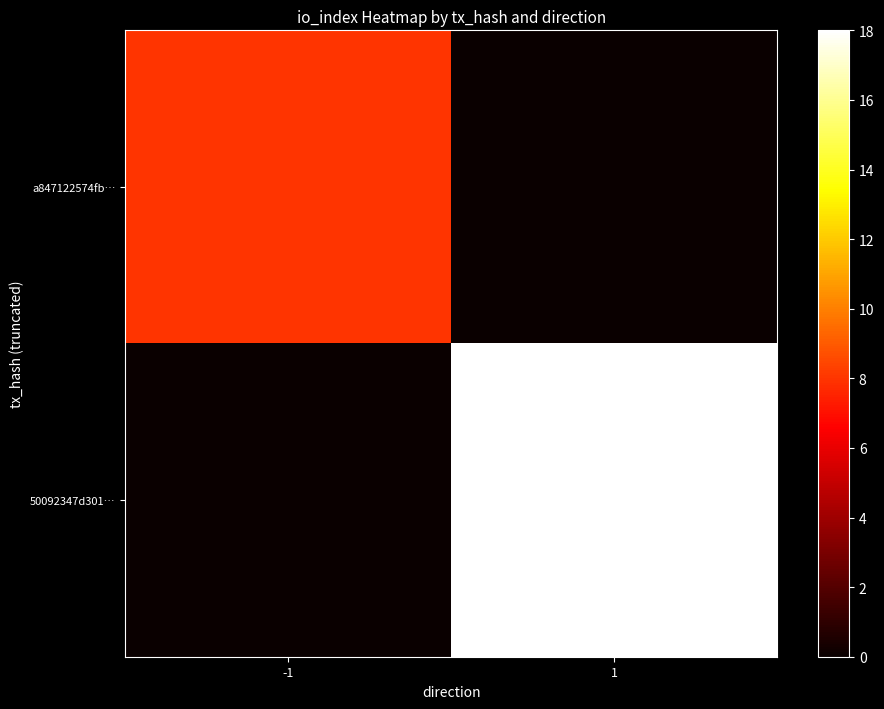

Reading left to right, list all the values displayed in this chart.

a847122574fb…: -1=8	1=0
50092347d301…: -1=0	1=18